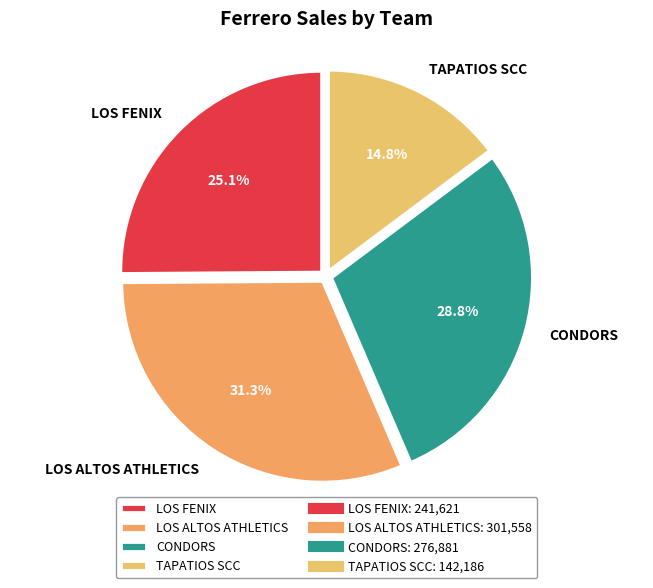

Combined, what portion of the pie is LOS FENIX and TAPATIOS SCC?

39.9%